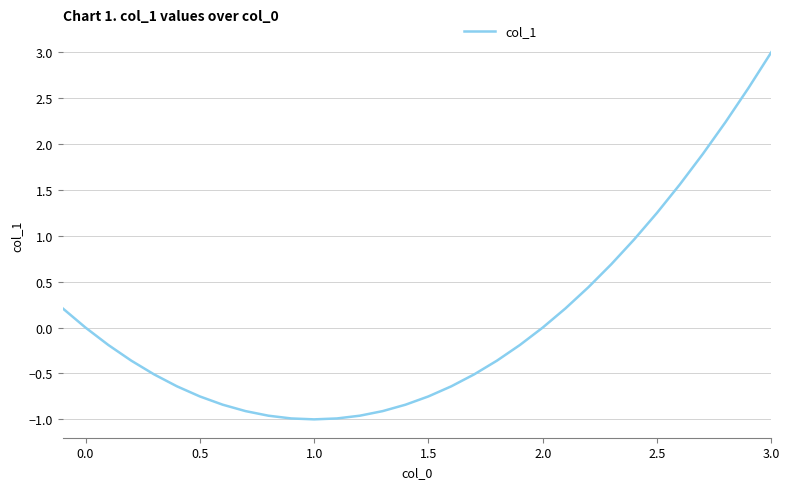

What is the greatest value displayed?

3.0